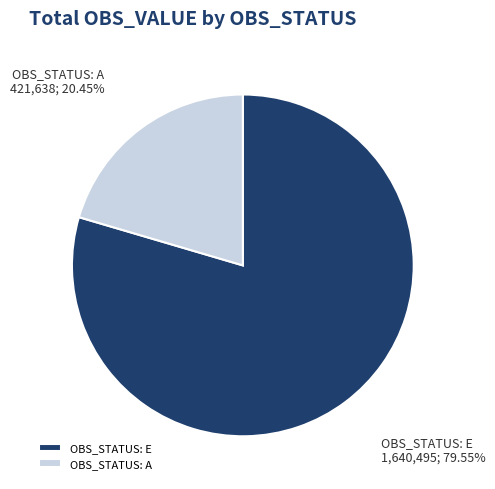

Count the number of slices in the pie.

2